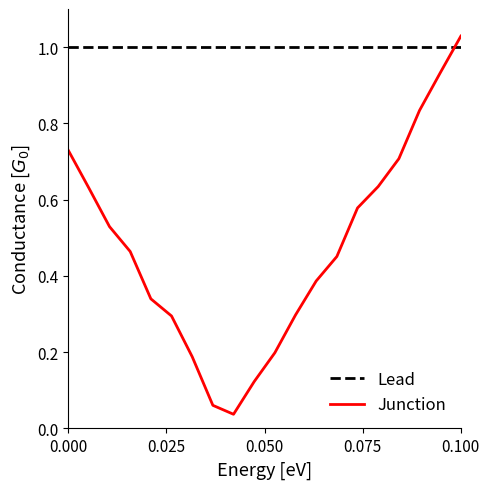

How many categories are shown in the chart?

20